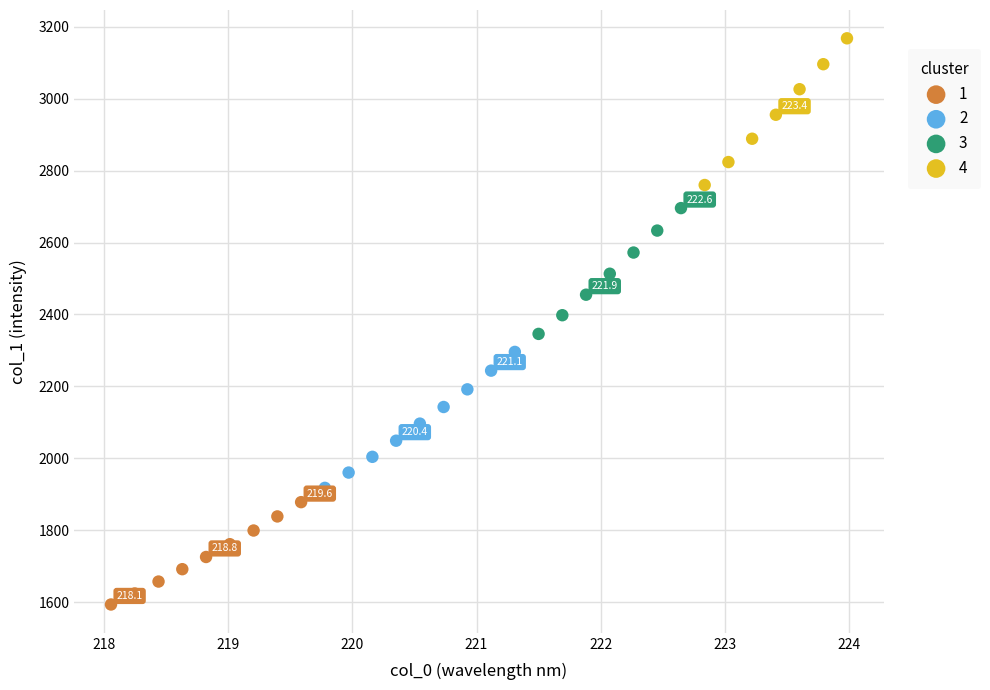

Which series reaches the maximum Y coordinate?

4